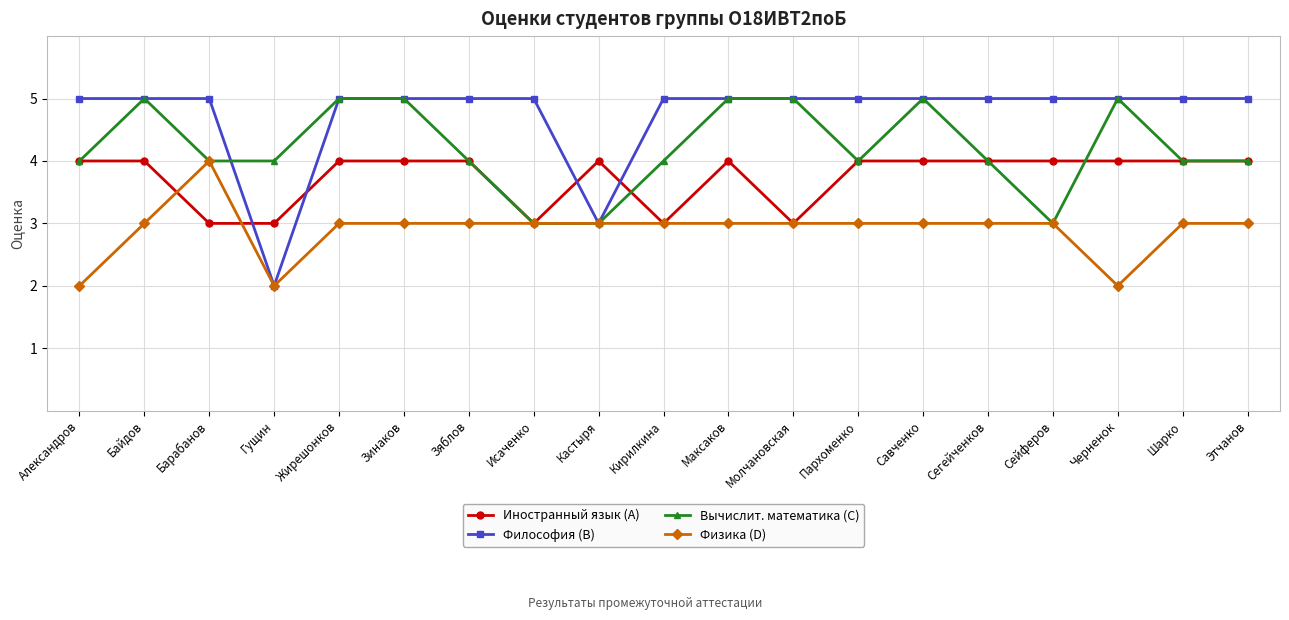

Which series ends up on top after the final intersection of Иностранный язык (A) and Философия (B)?

Философия (B)